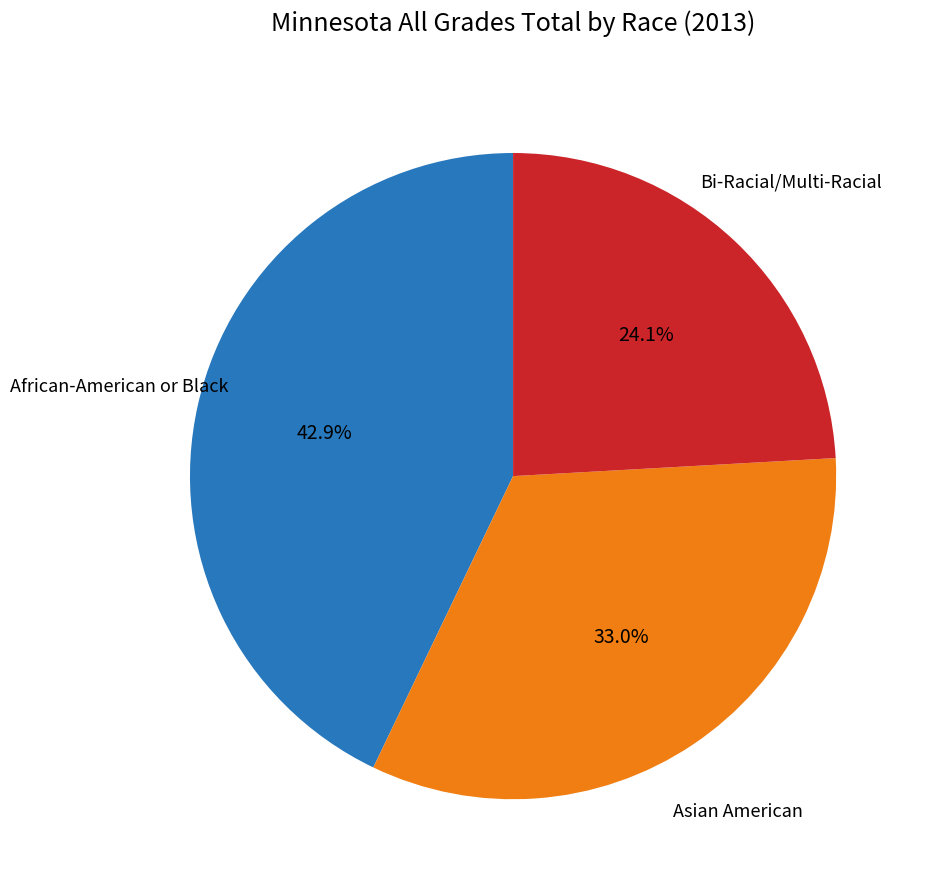

Is there any slice that represents more than half of the pie?

No